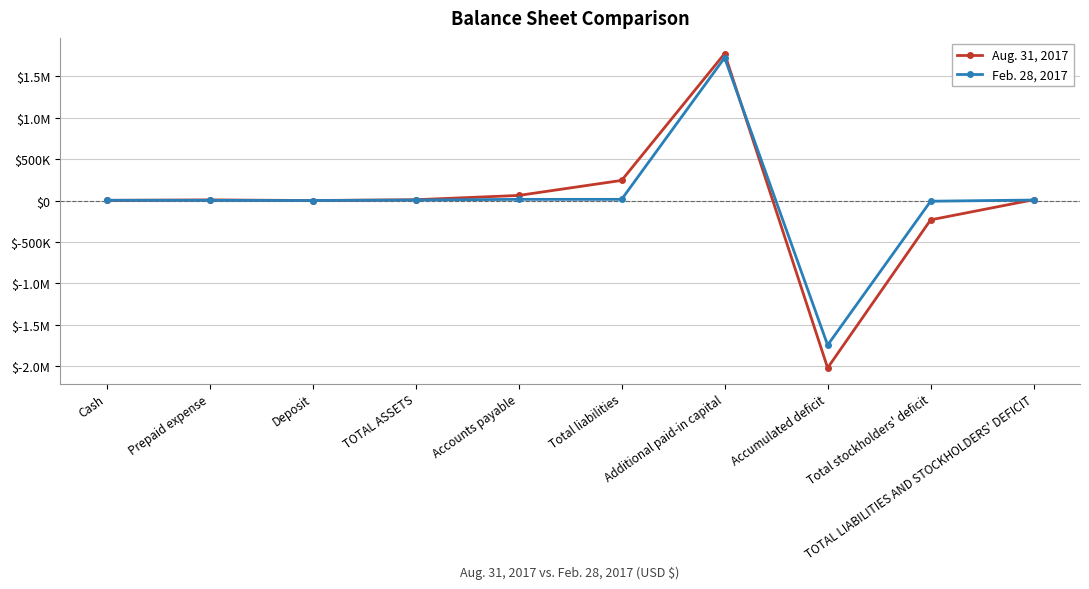

What value does the Feb. 28, 2017 series have at Accumulated deficit?

-1743679